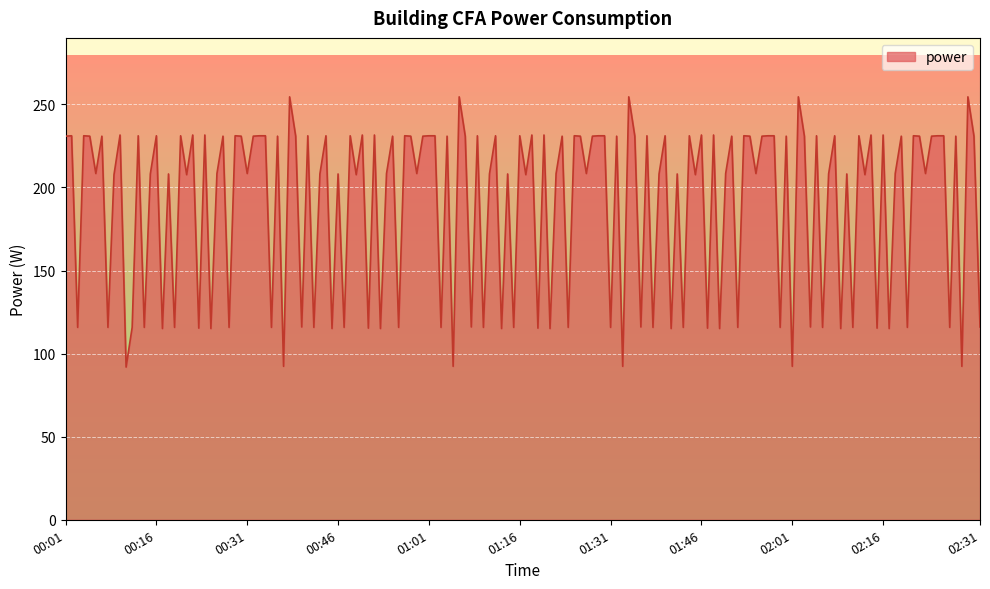

What is the minimum value for power?

91.9